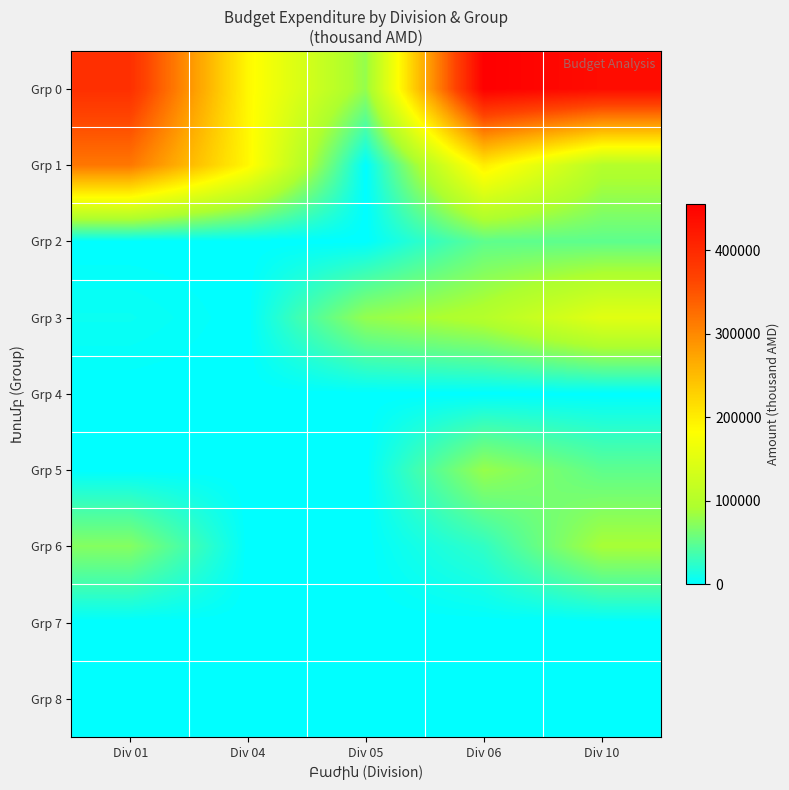

What is the spread (max minus min) of values at Div 05?

78500